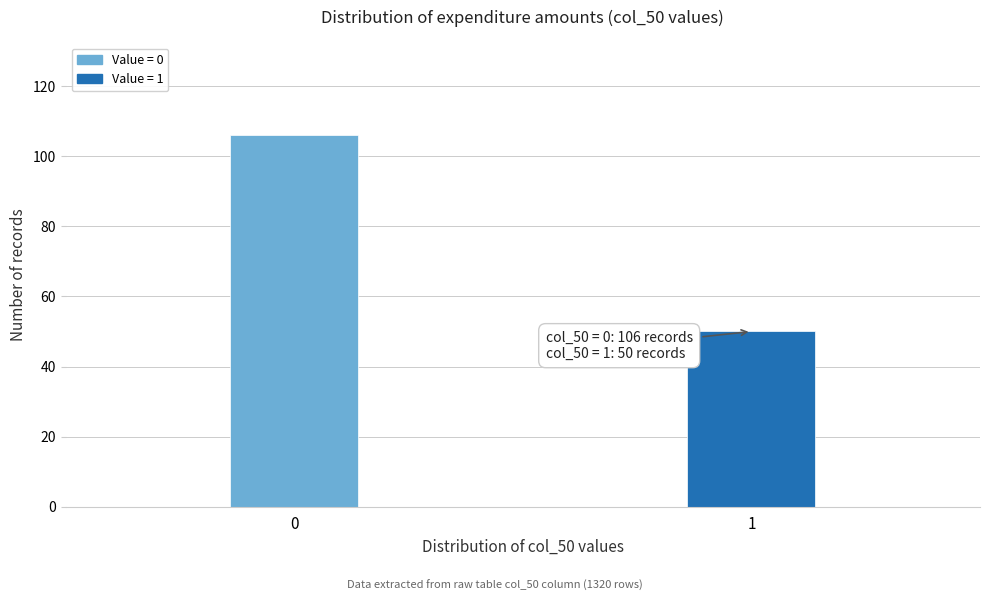

Reading left to right, transcribe all the data shown in this chart.

106	50